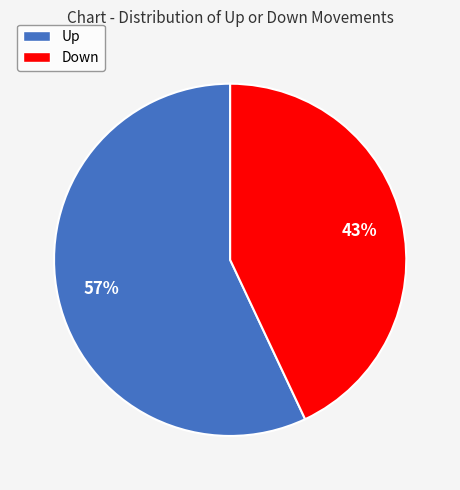

To the nearest percent, what is the average slice percentage?

50%